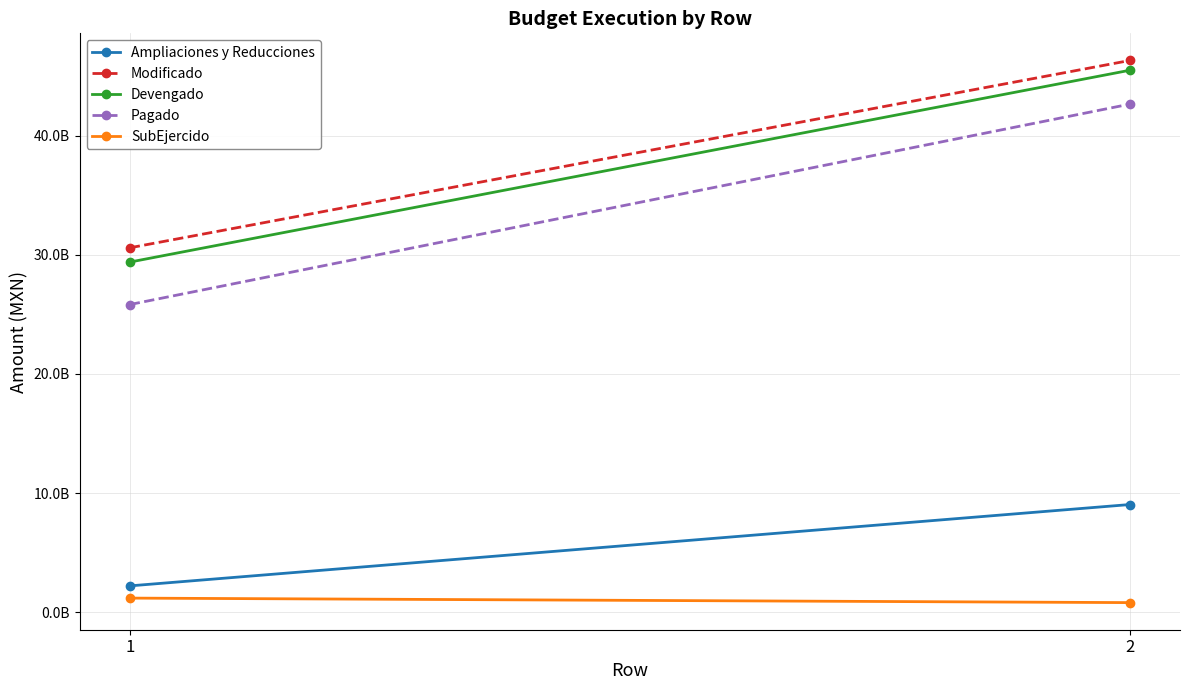

True or false: Modificado has a value of 66773064312.4 at 2.

False